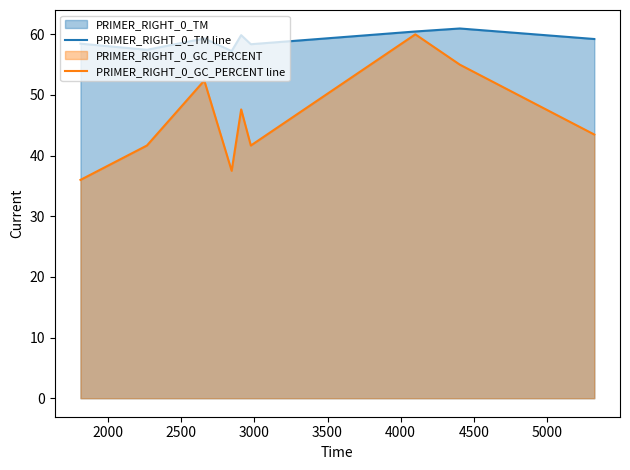

What is the smallest value displayed?

36.0